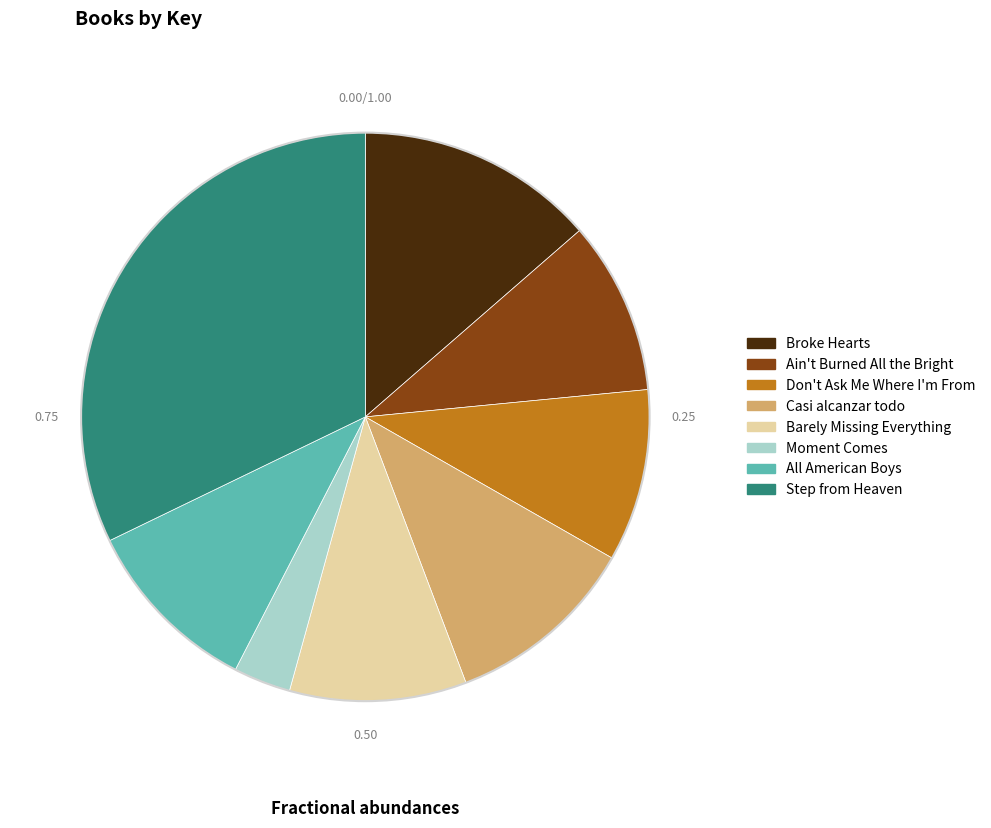

Count the number of slices in the pie.

8